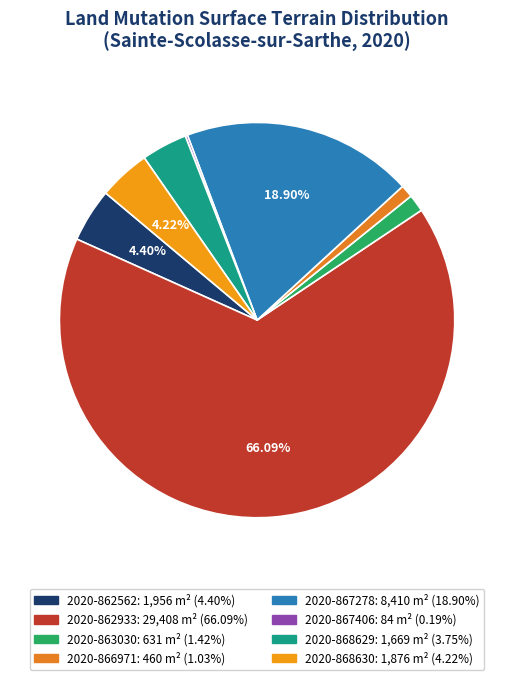

Does 2020-866971 represent more than half of the total?

No